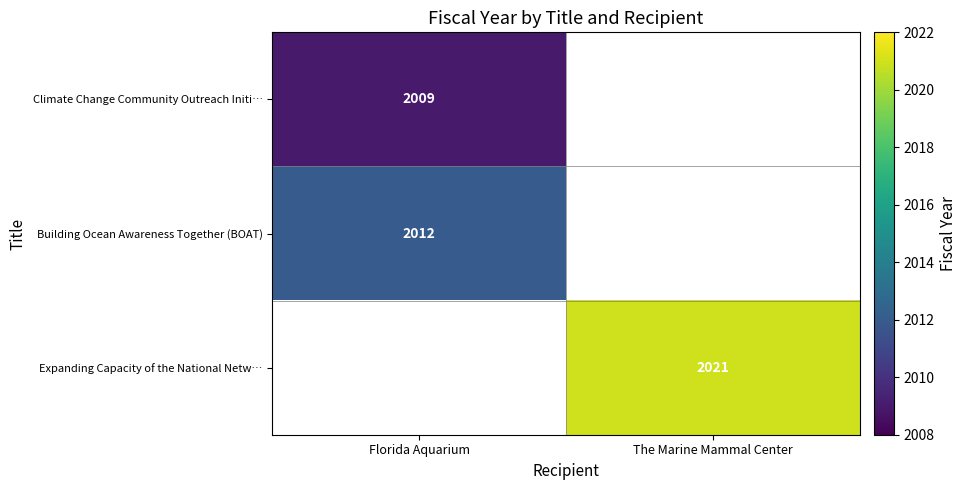

The Expanding Capacity of the National Netw… series shows 459 at The Marine Mammal Center. True or false?

False